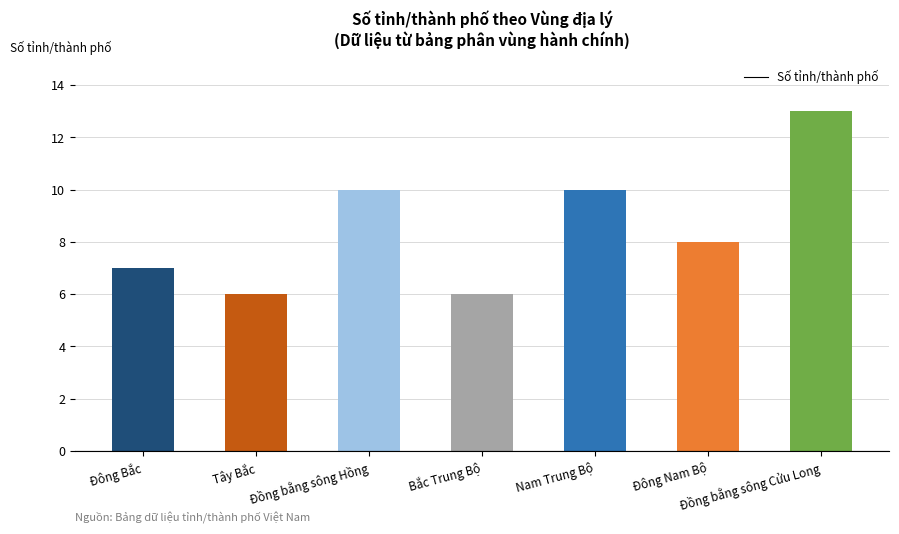

What is the minimum value shown in the chart?

6